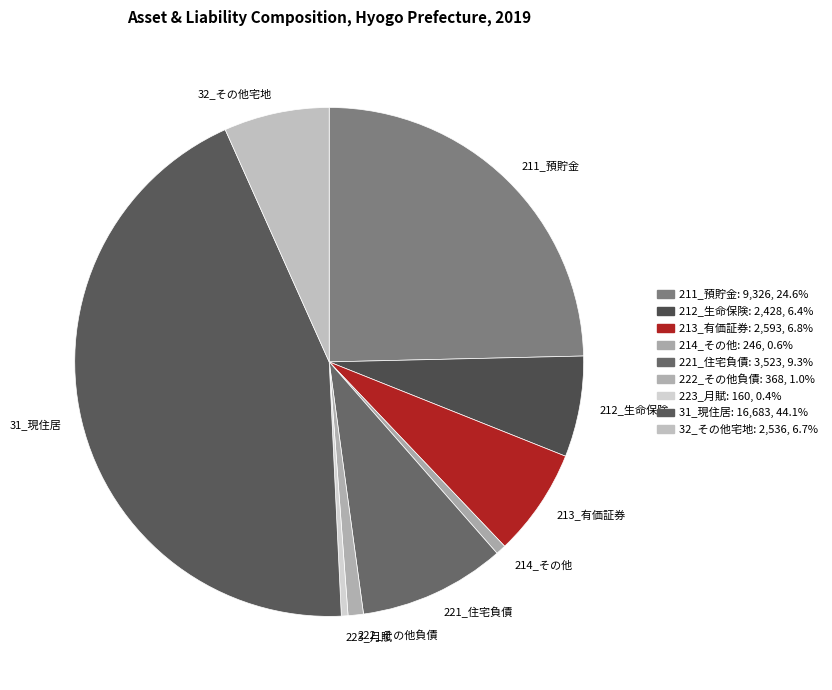

Is there a majority slice in this chart?

No